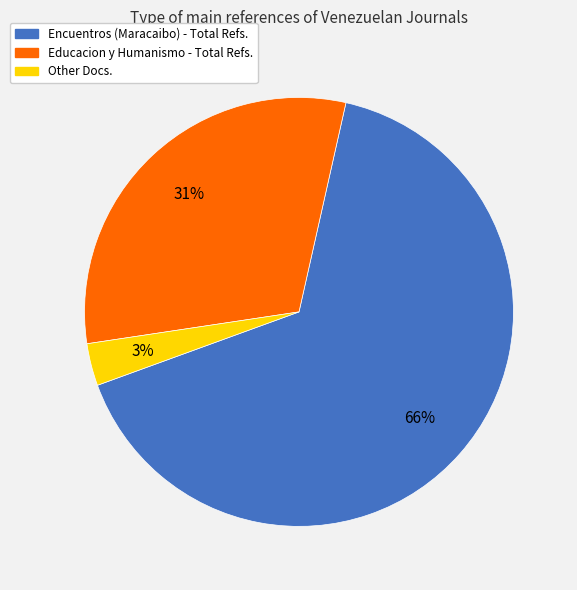

Which has a higher value, Encuentros (Maracaibo) - Total Refs. or Other Docs.?

Encuentros (Maracaibo) - Total Refs.